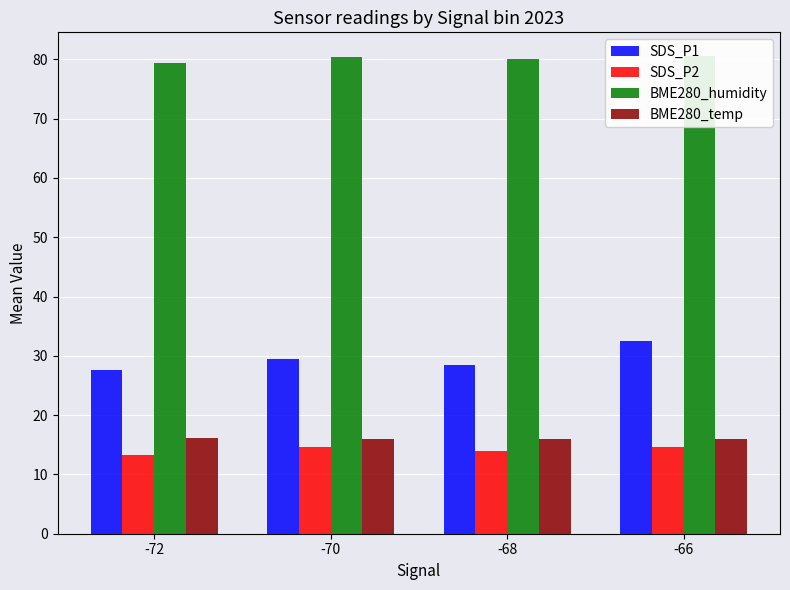

What is the difference between the maximum and minimum values in the SDS_P2 series?

1.4